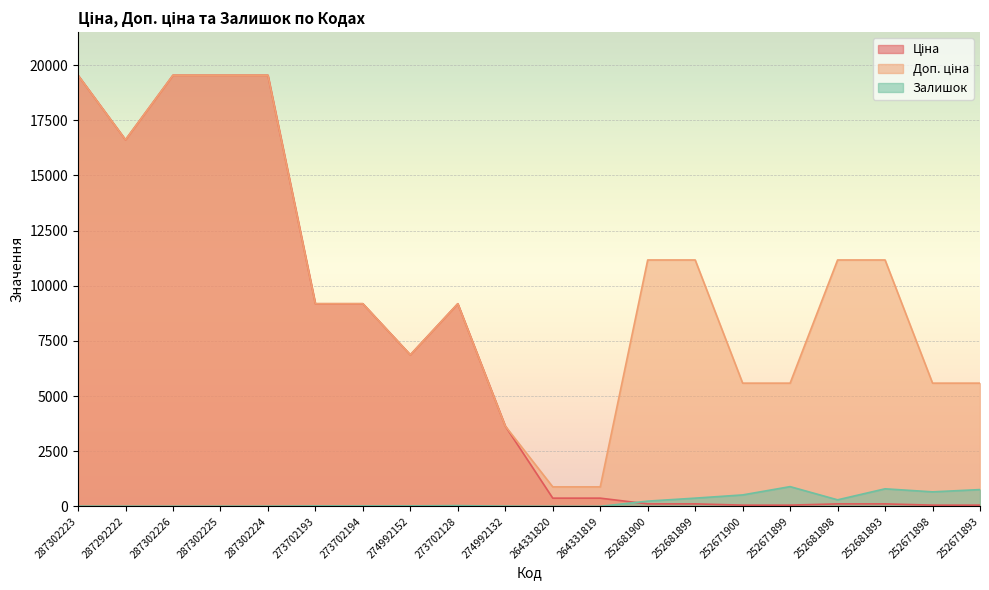

What is the value of the Ціна point at the 19th from the left?

55.9